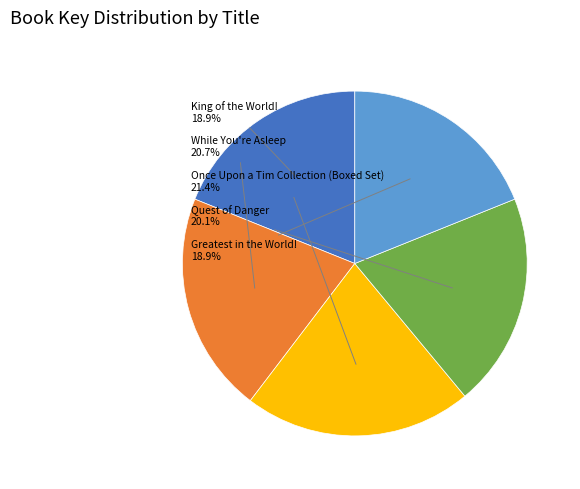

What is the largest slice in the pie chart?

Once Upon a Tim Collection (Boxed Set)